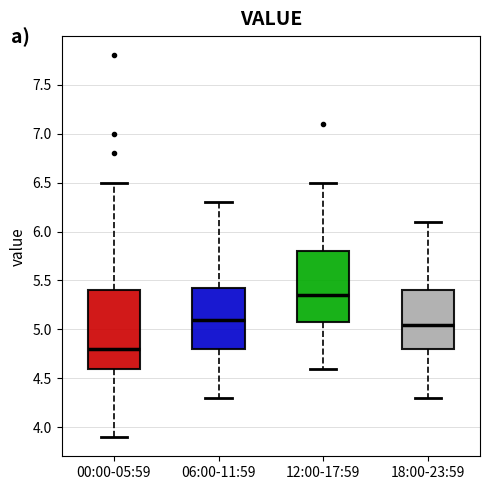

Where does the upper whisker of the box for 18:00-23:59 end on the y-axis? The values are not printed on the chart, so give them approximately, as read against the axis.

6.10